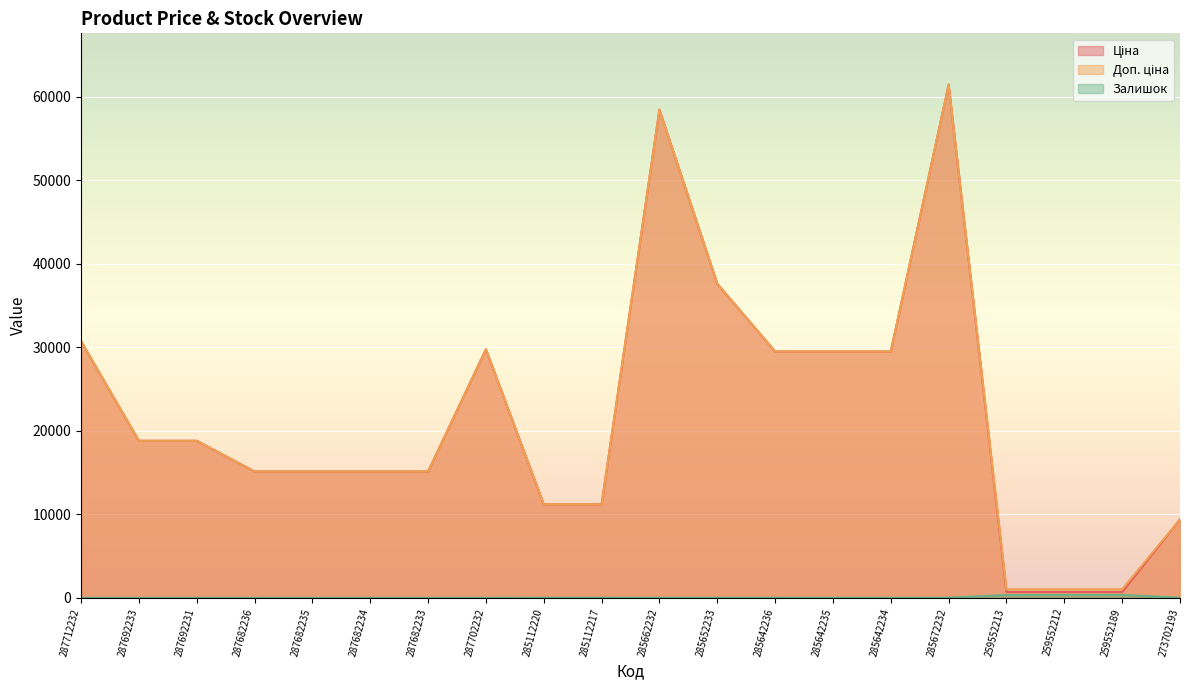

What is the total value across all series at 287682233?

30240.0